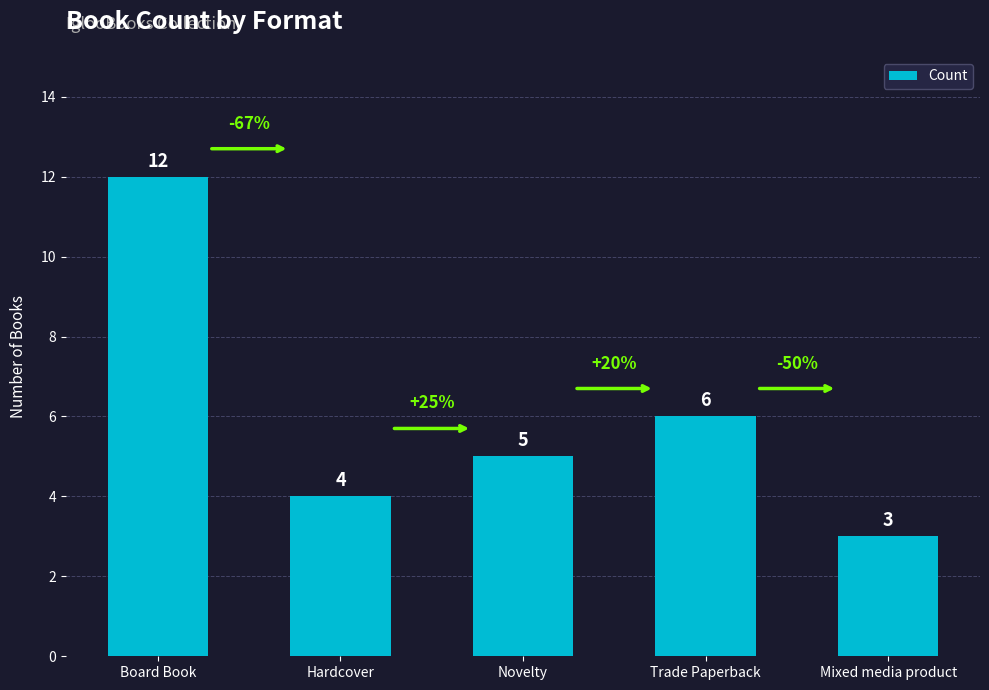

Reading right to left, list all the values displayed in this chart.

3	6	5	4	12